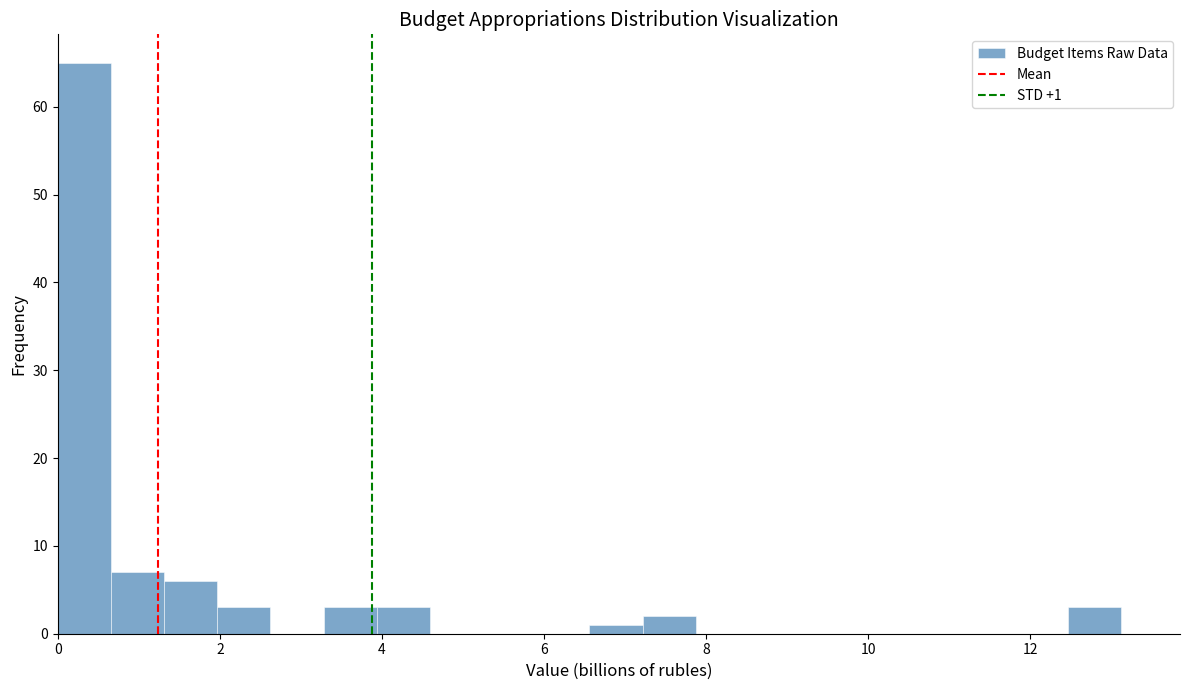

Around what value on the x-axis is the tallest bar? Give the approximate position of its centre, as read against the axis.

0.4